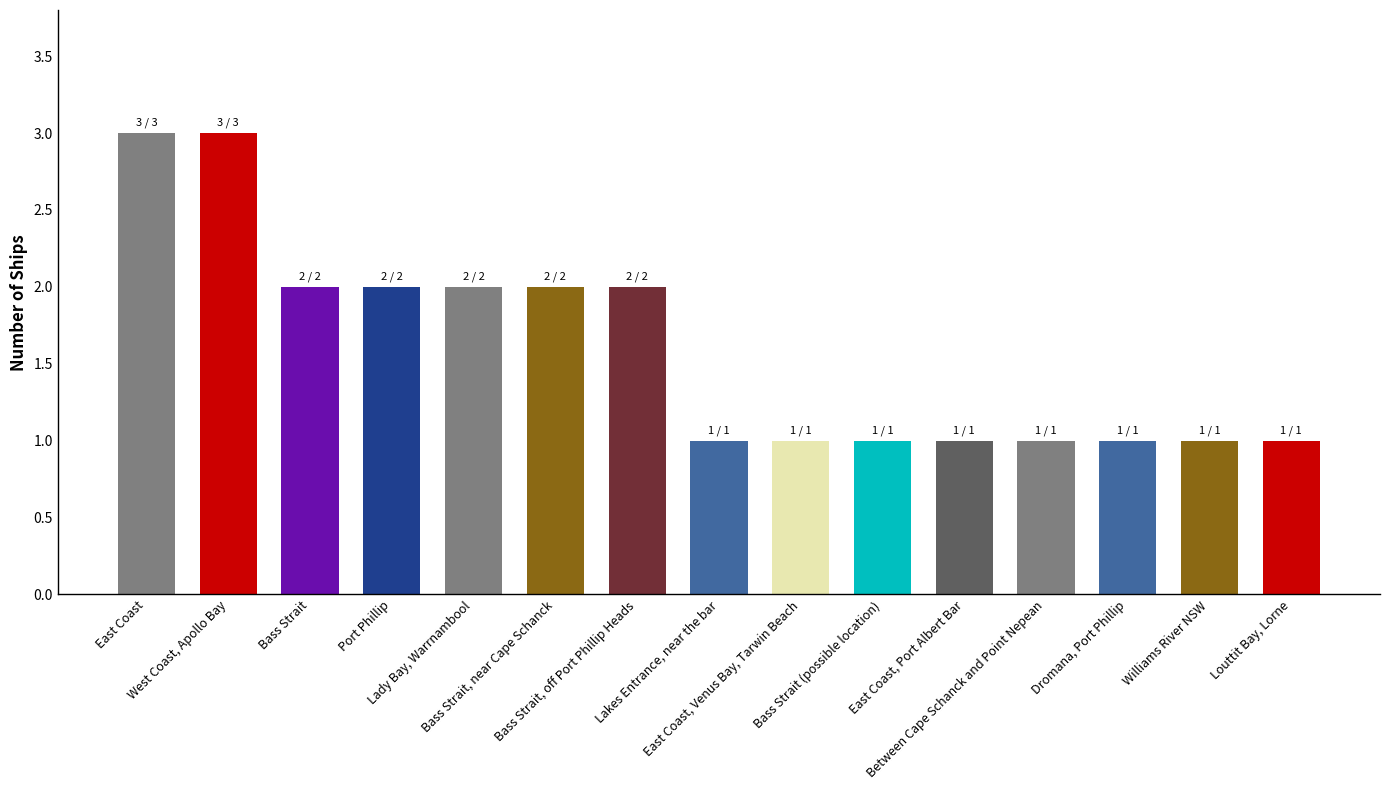

What is the maximum value shown in the chart?

3